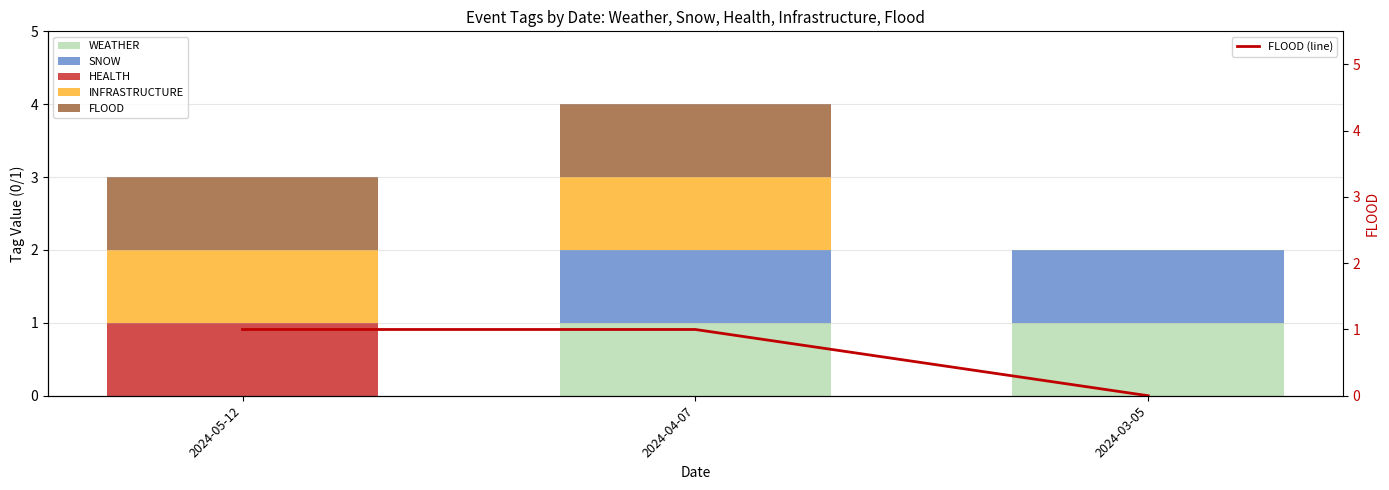

Reading left to right, what are all the values shown in this chart?

WEATHER: 0	1	1
SNOW: 0	1	1
HEALTH: 1	0	0
INFRASTRUCTURE: 1	1	0
FLOOD: 1	1	0
FLOOD (line): 1	1	0